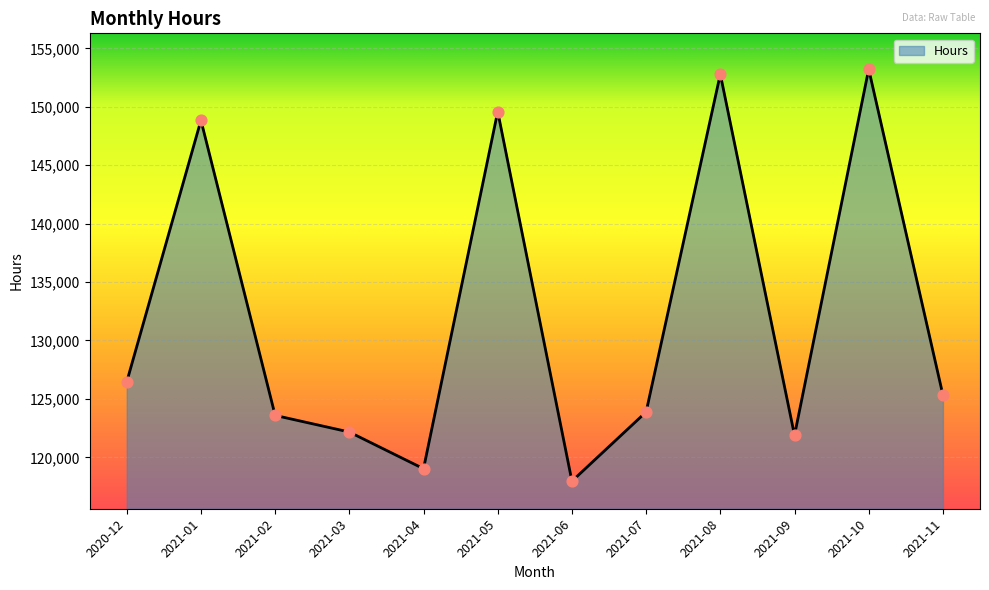

What is the change in value from 2021-08 to 2021-10?

+431.0